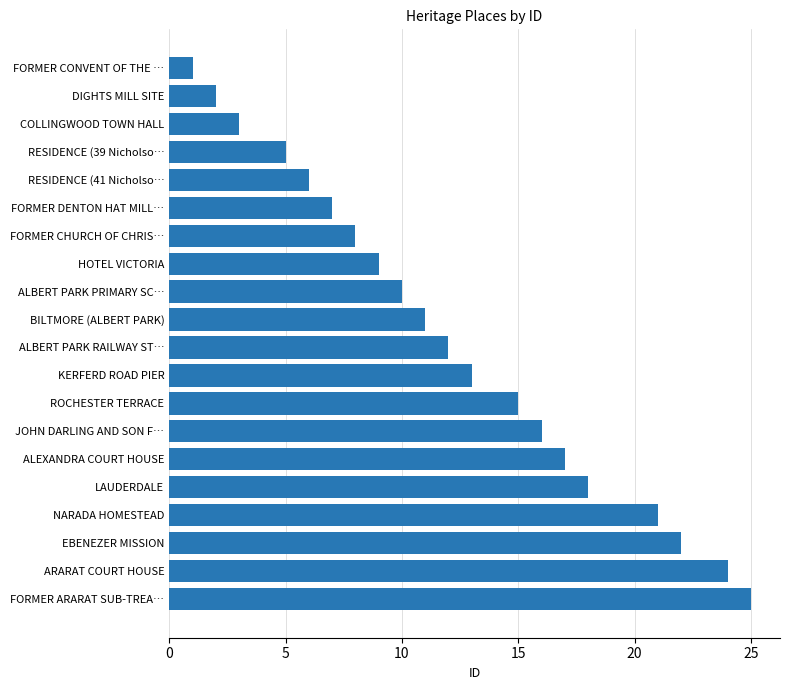

What is the change in value from FORMER CONVENT OF THE … to LAUDERDALE?

+17